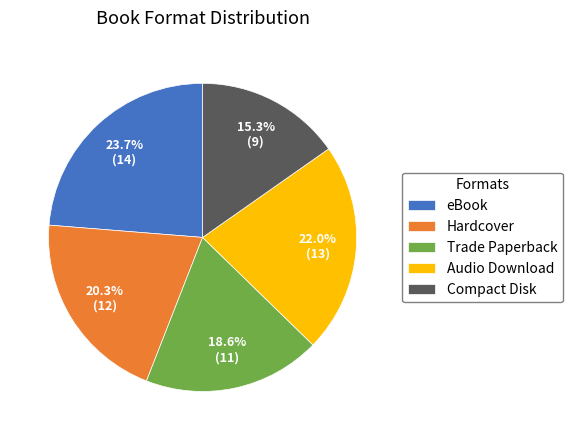

How many slices are in this pie chart?

5